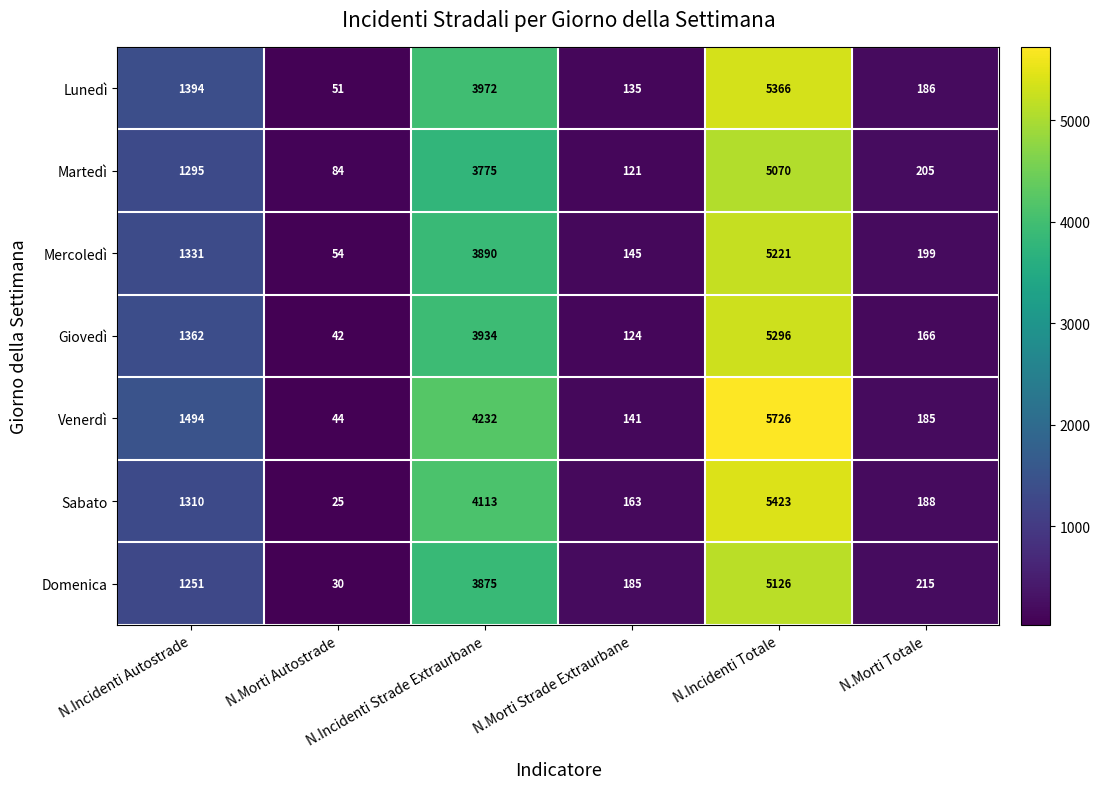

What is the minimum value for Venerdì?

44